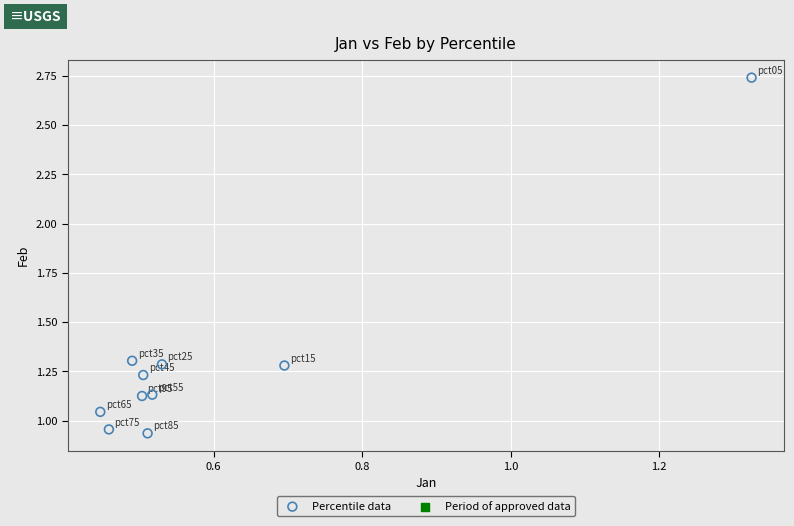

What is the average X value?

0.6